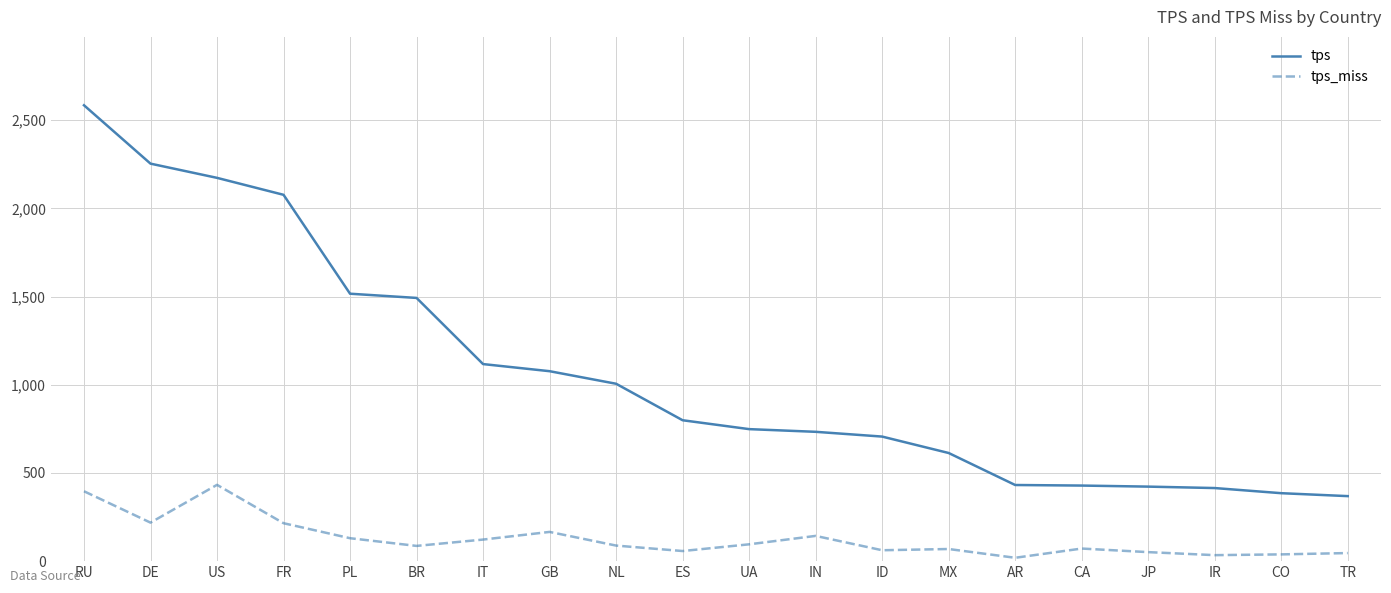

Is this an area chart (filled region under the line)?

No